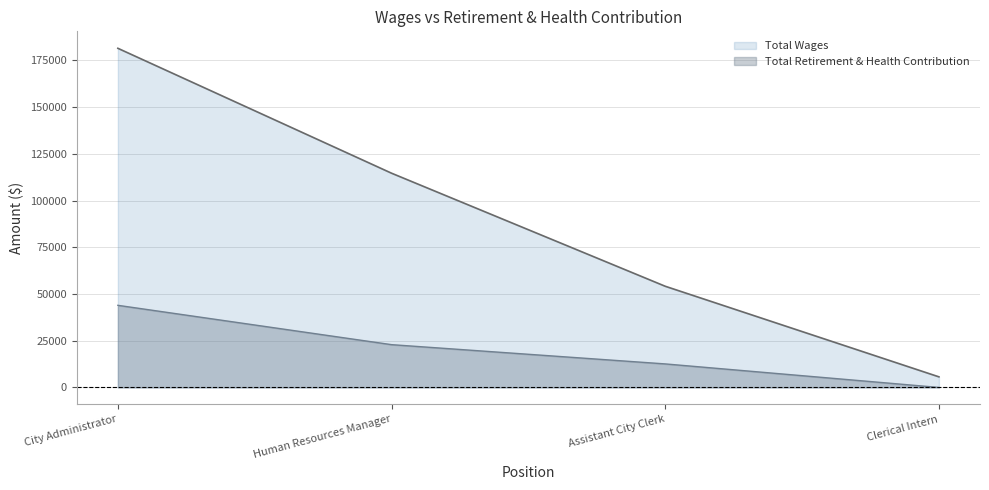

Does the chart display data point markers on the line(s)?

No